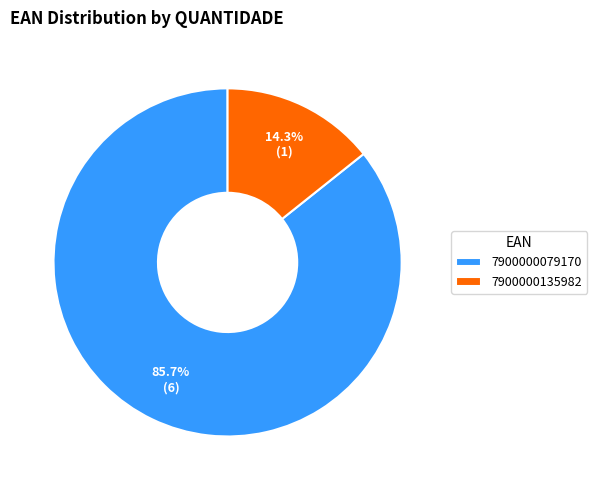

How many slices are in this pie chart?

2